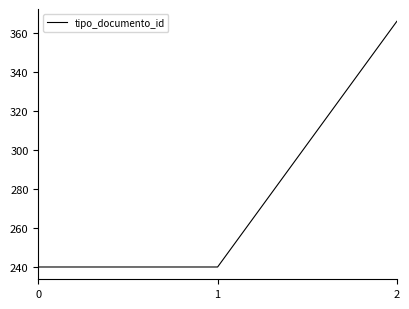

Reading left to right, list all the values displayed in this chart.

240	240	366